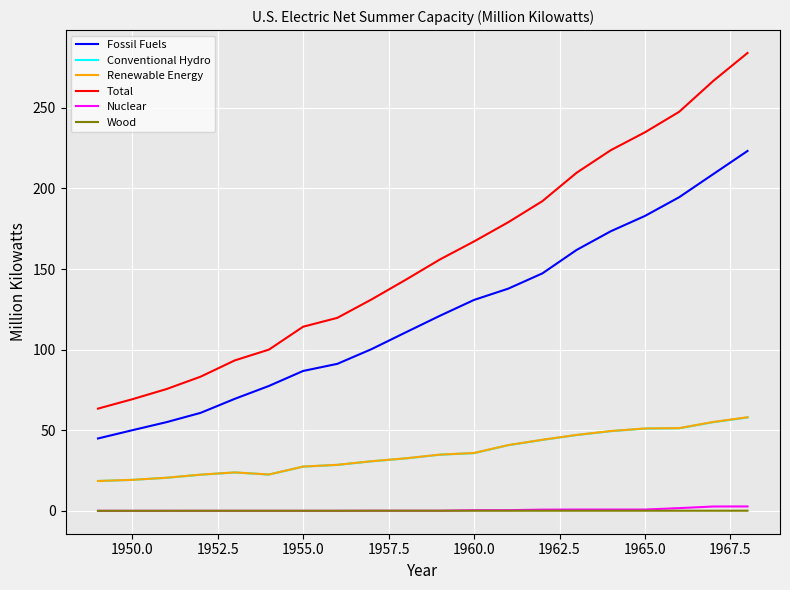

What is the minimum value for Conventional Hydro?

18.5